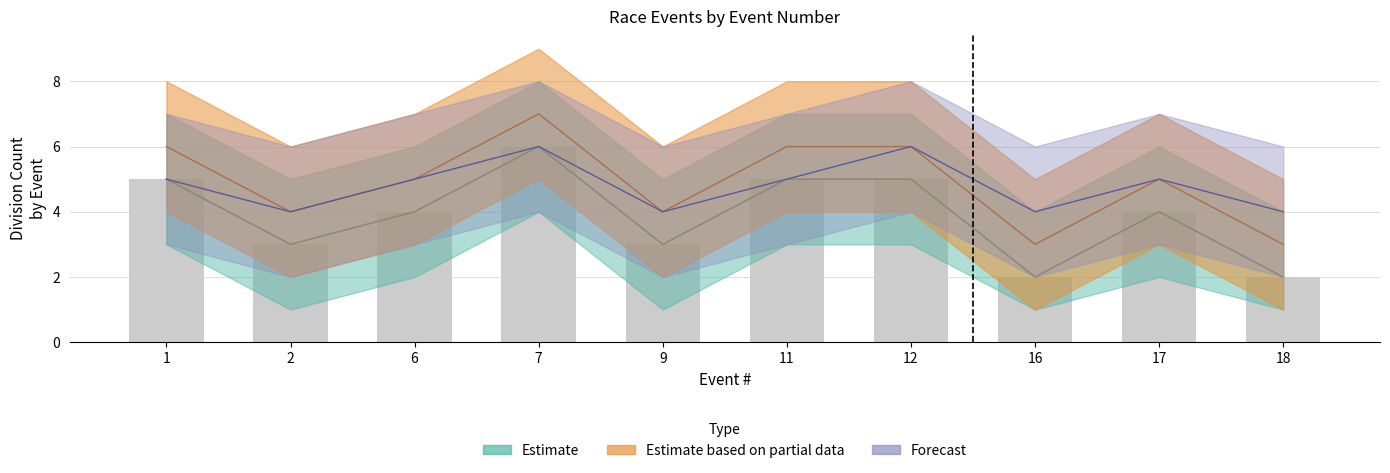

Does the chart contain stacked bars?

No